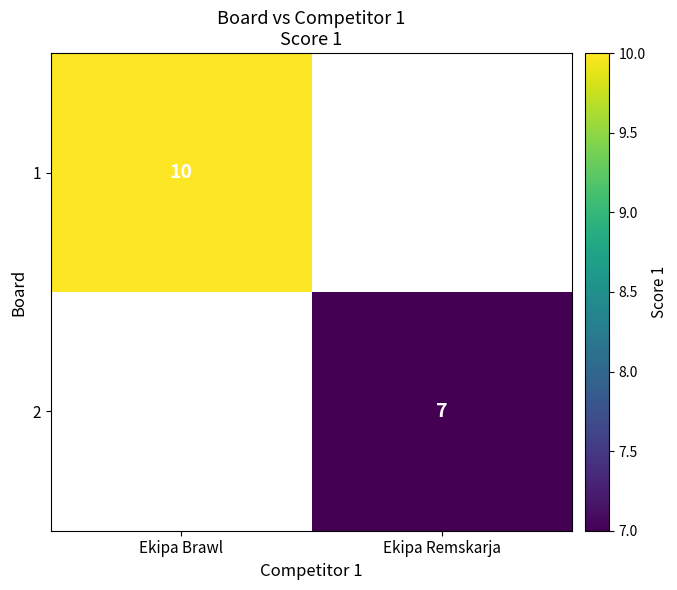

Is it true that 1 equals 10 at Ekipa Brawl?

True